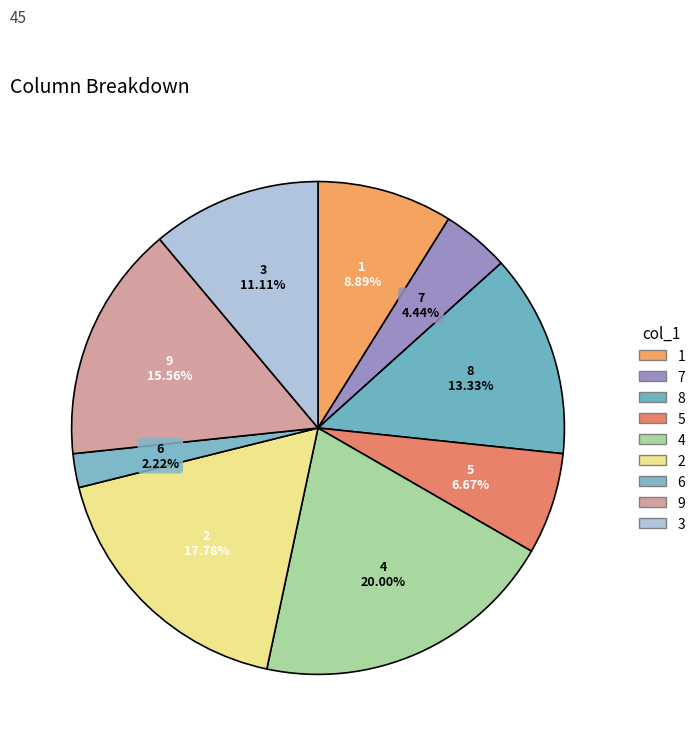

What percentage is the 1 slice, to the nearest percent?

9%